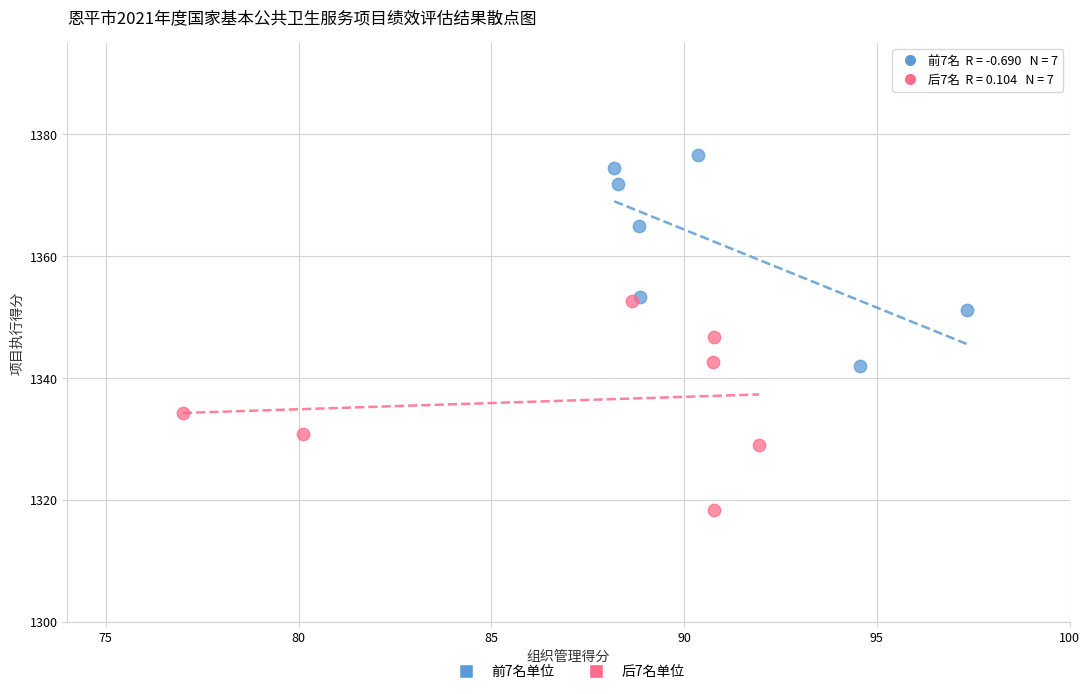

Which series contains the lowest Y value?

后7名单位